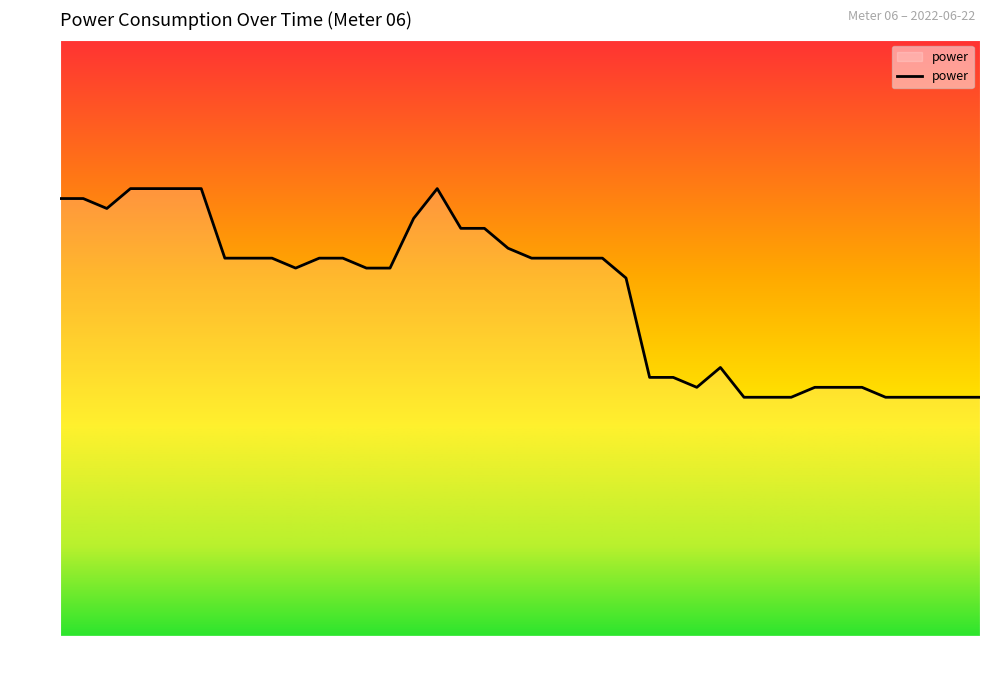

The chart shows a value of 0.6 at 00:25. True or false?

False